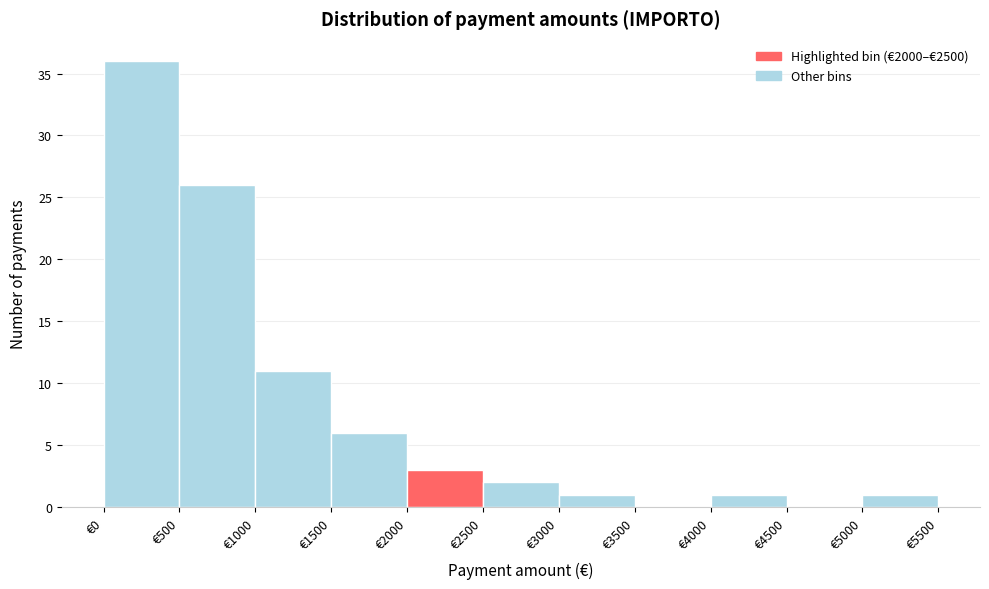

What is the height of the bar covering 5000 to 5500 on the x-axis? The values are not printed on the chart, so give them approximately, as read against the axis.

1